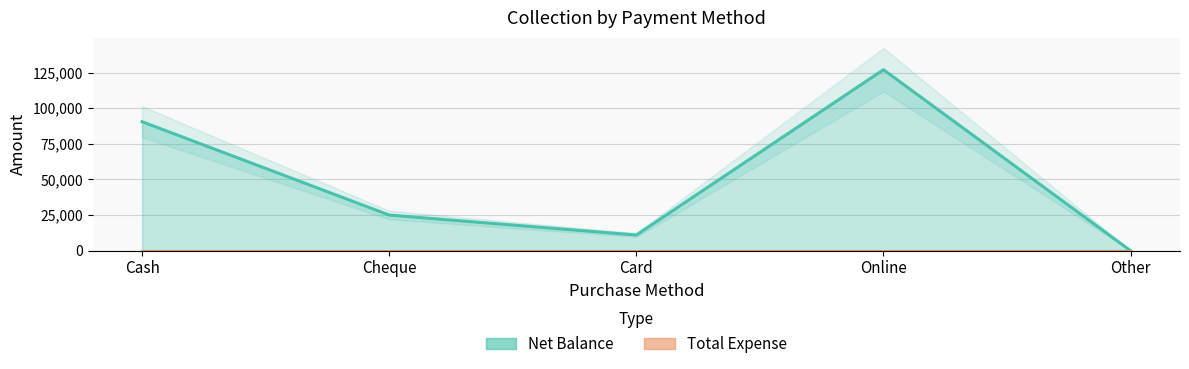

Rank the categories by value from lowest to highest.

Other, Card, Cheque, Cash, Online